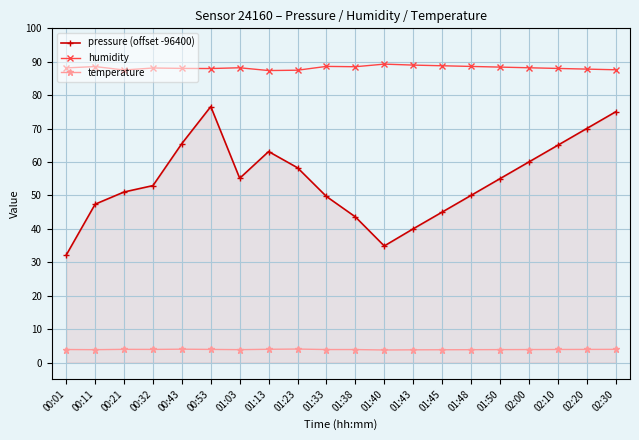

At 00:21, list the series in order from largest to smallest.

humidity, pressure (offset -96400), temperature